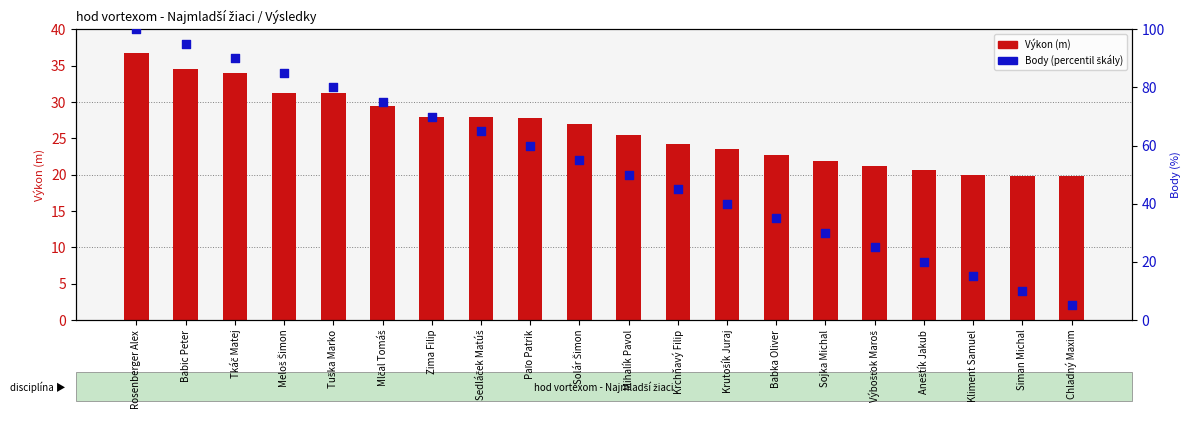

At how many categories does at least one series exceed 15?

20